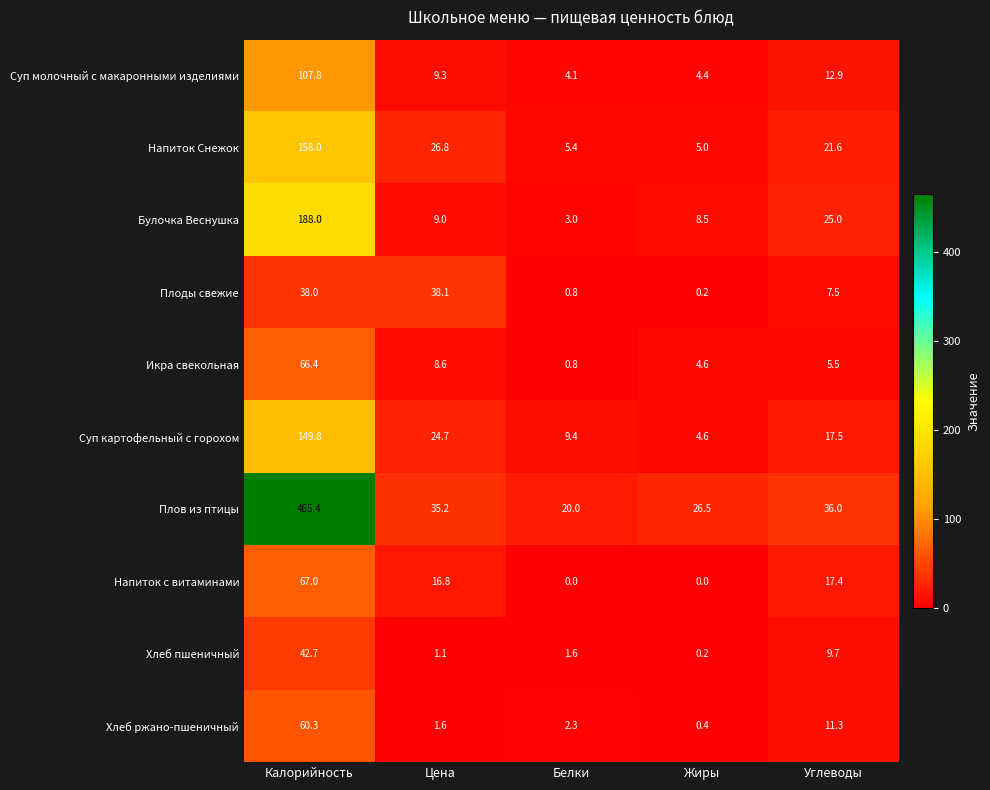

At how many categories does at least one series exceed 298?

1